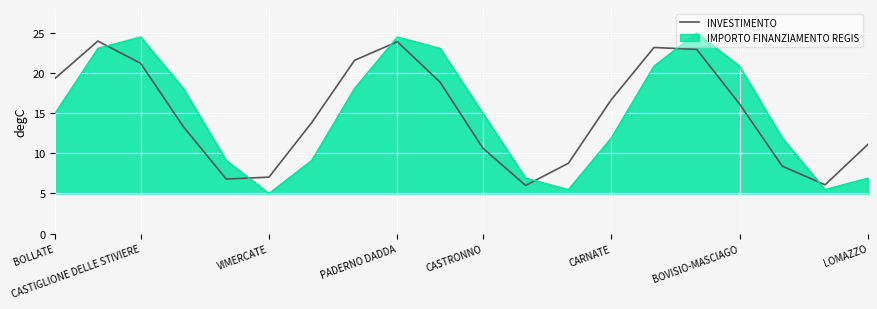

What is the difference between the maximum and minimum values in the INVESTIMENTO series?

18.0